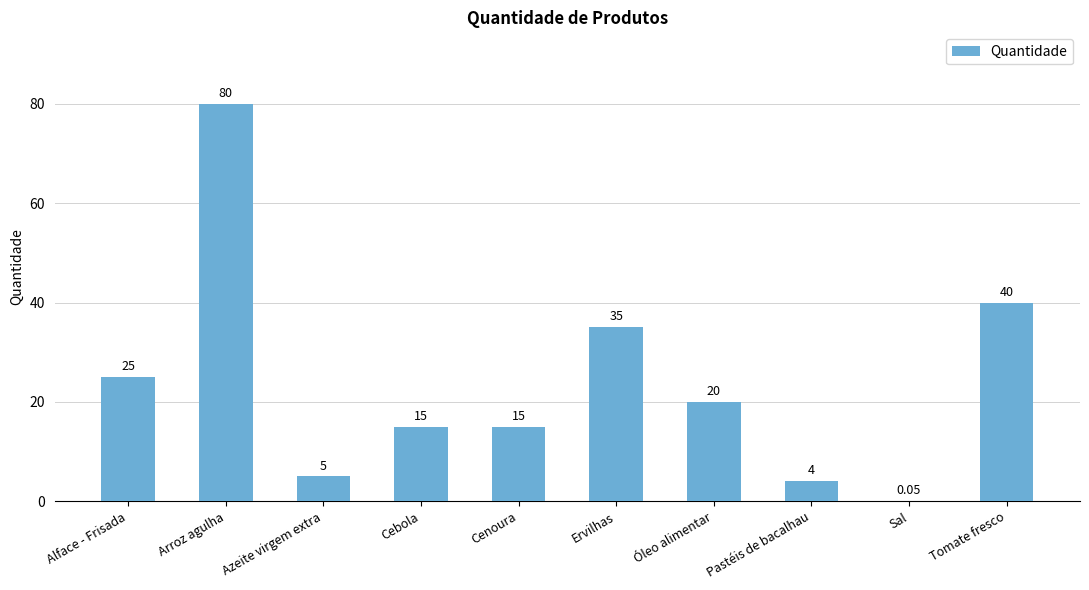

What is the ratio of the value at Óleo alimentar to the value at Tomate fresco?

0.5